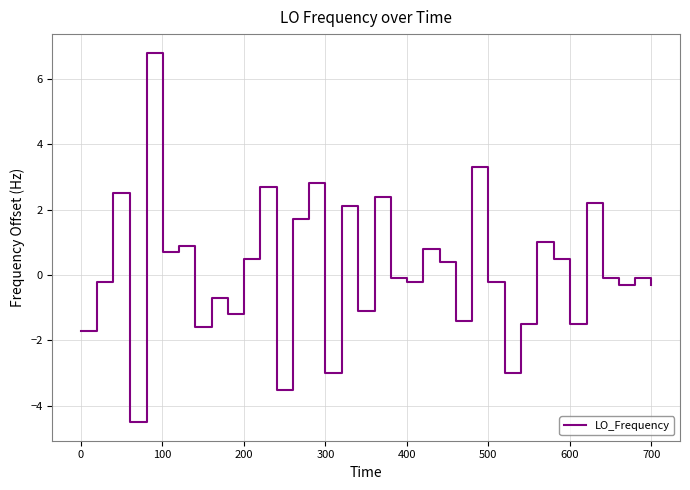

What is the difference between the maximum and minimum values?

11.3